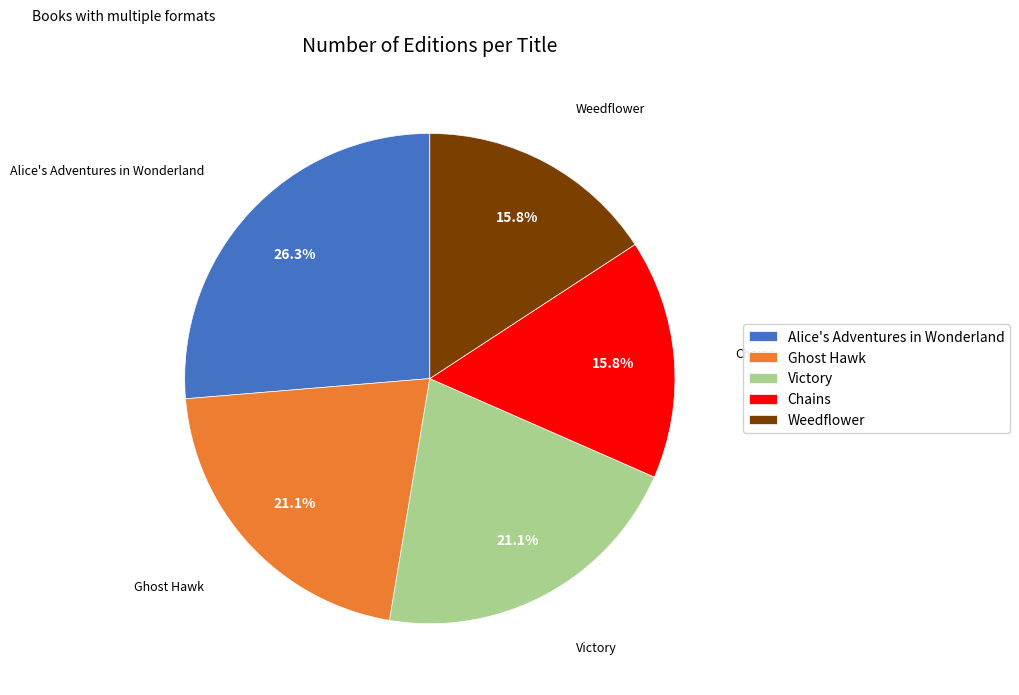

Is Ghost Hawk the majority of the pie?

No